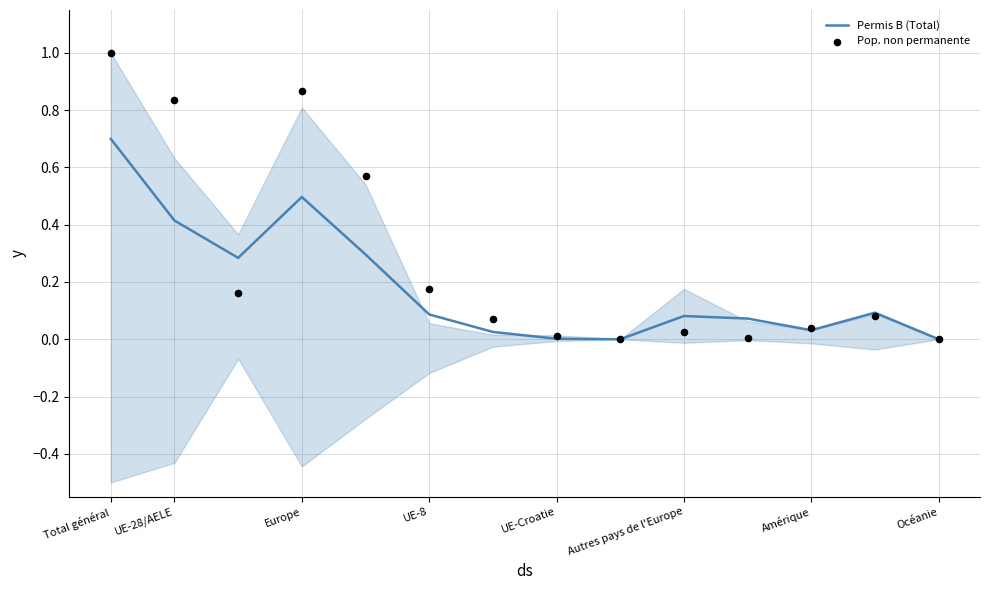

Is the value of Pop. non permanente at Autres pays de l'Europe greater than the value of Permis B (Total) at Amérique?

No